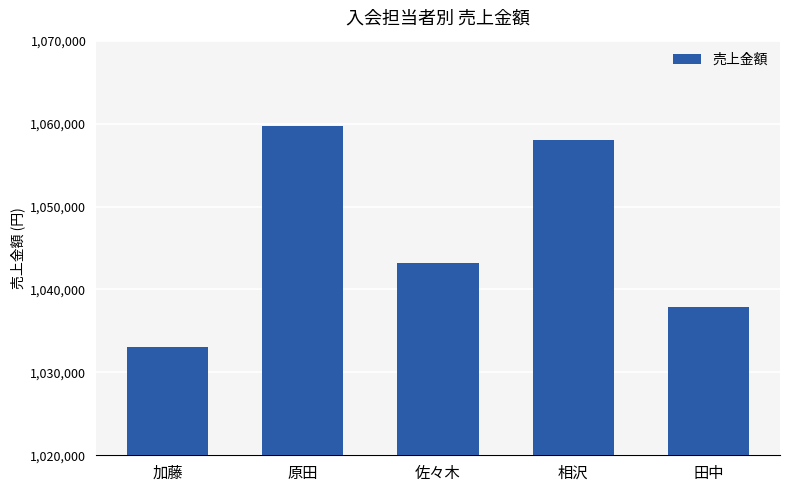

What is the difference between the maximum and minimum values?

26700